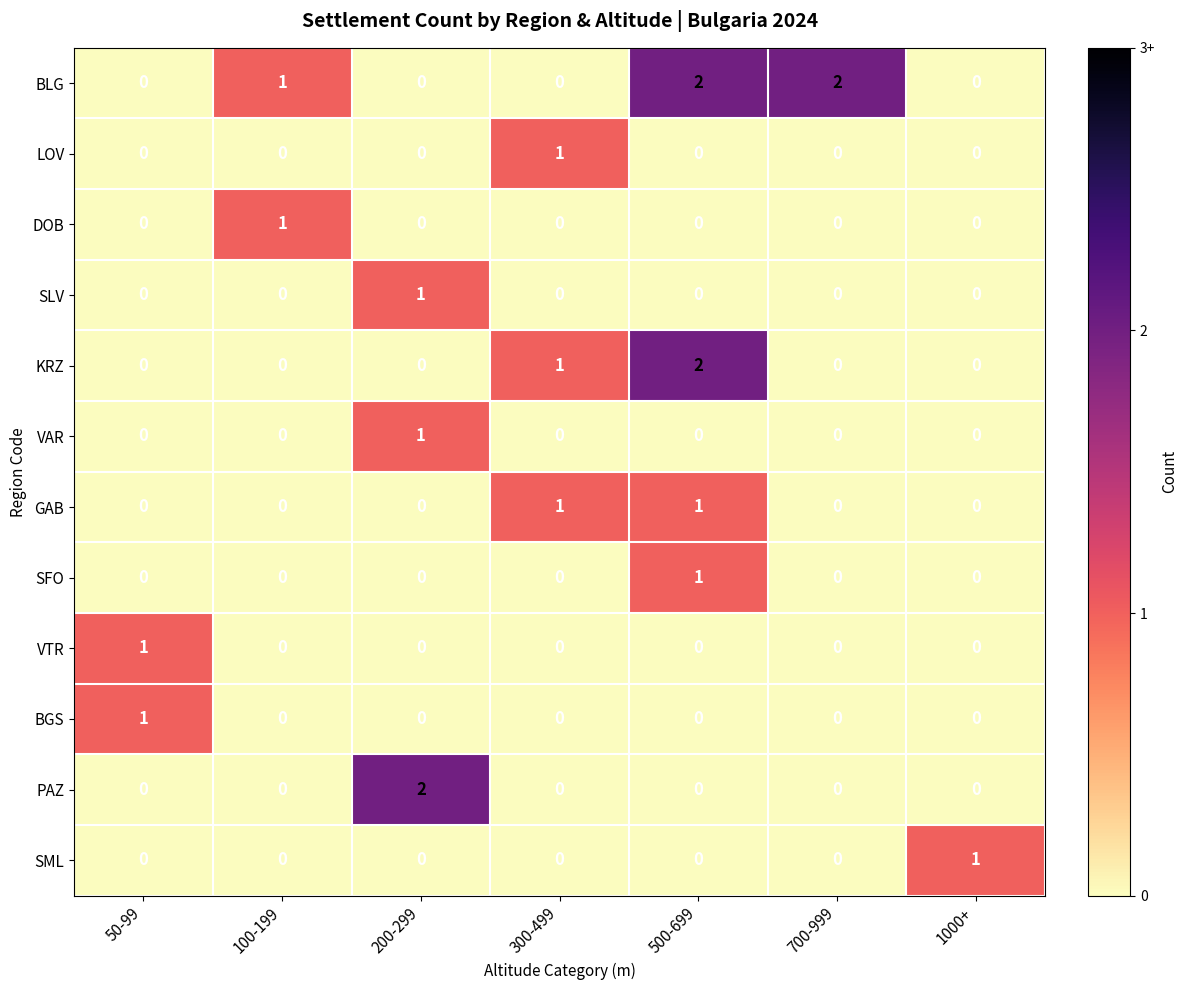

Which category has the highest value in the BGS series?

50-99